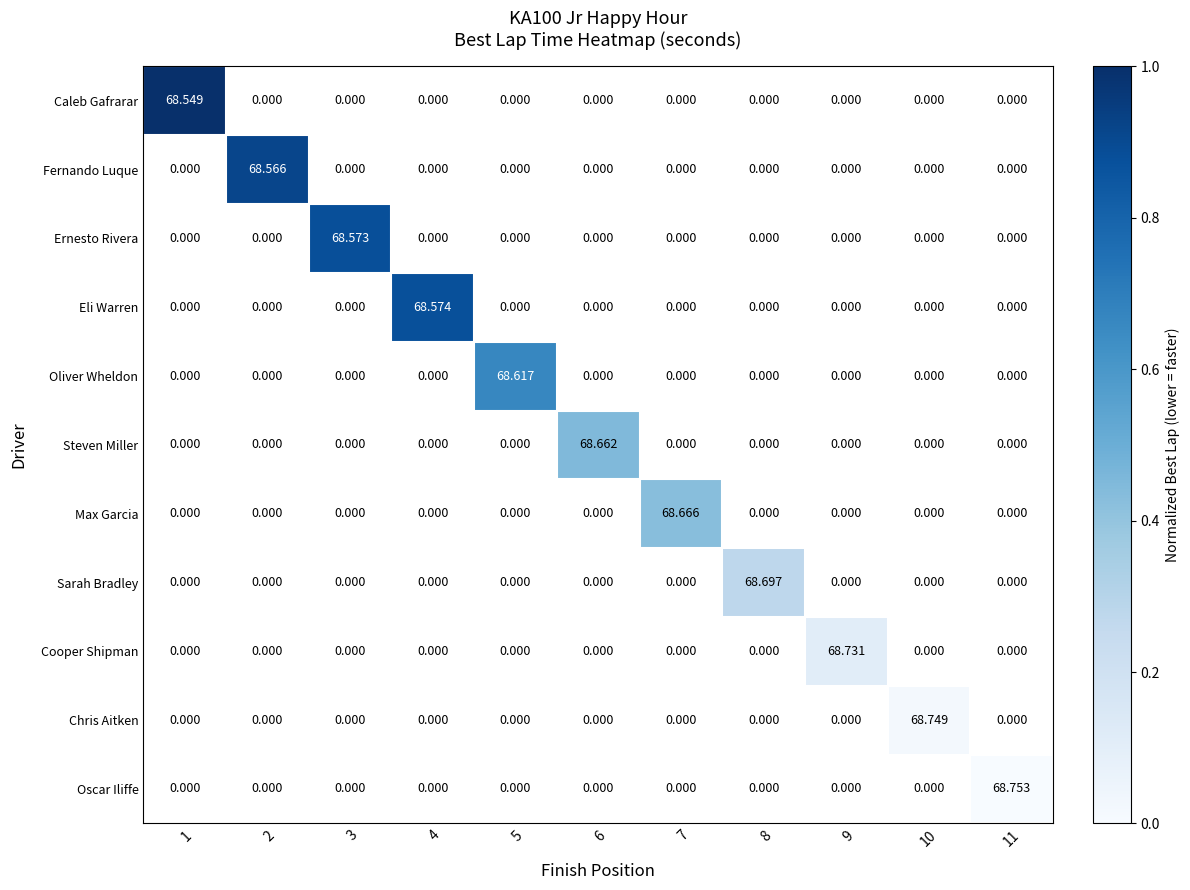

What is the maximum value shown in the chart?

1.0